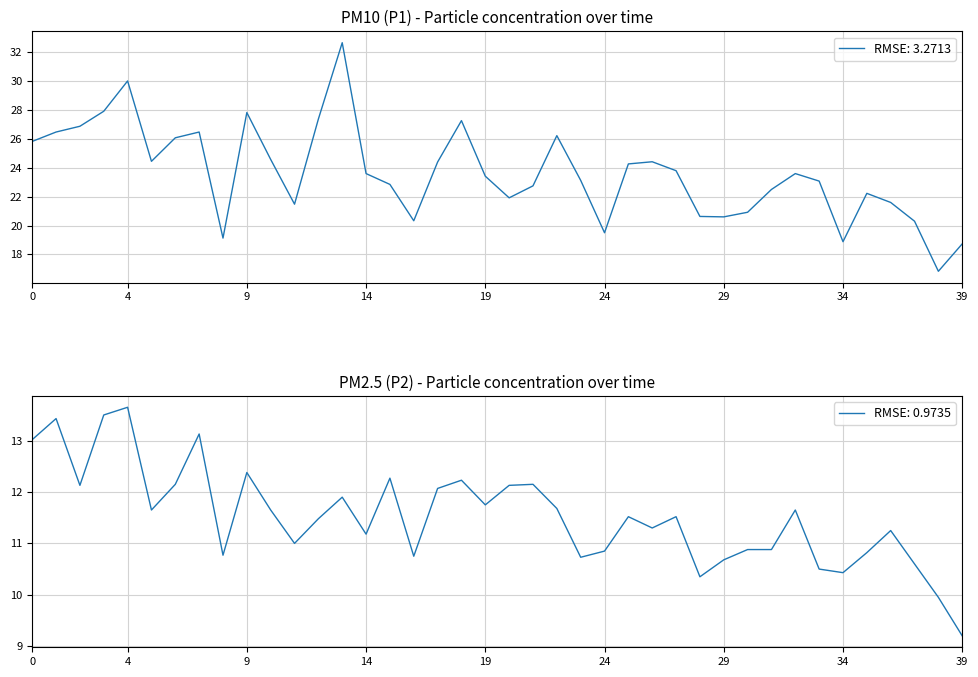

How many lines are shown in the chart?

2